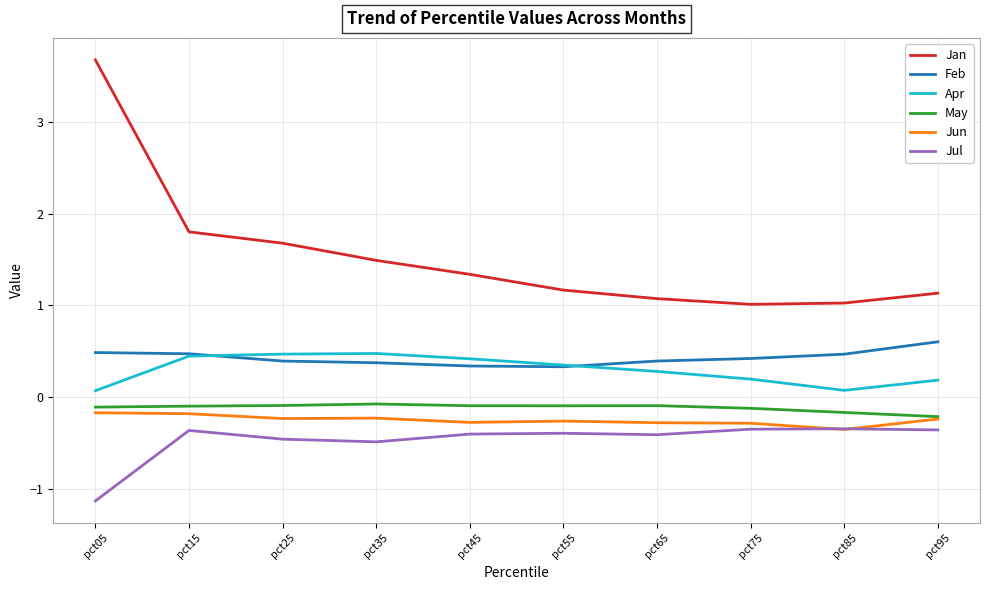

At which category is the sum across all series the highest?

pct05